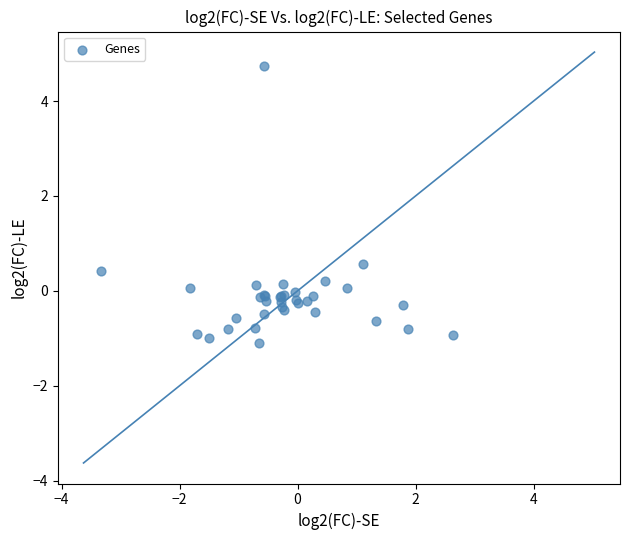

What Y value in the scatter plot is closest to 1?

0.6